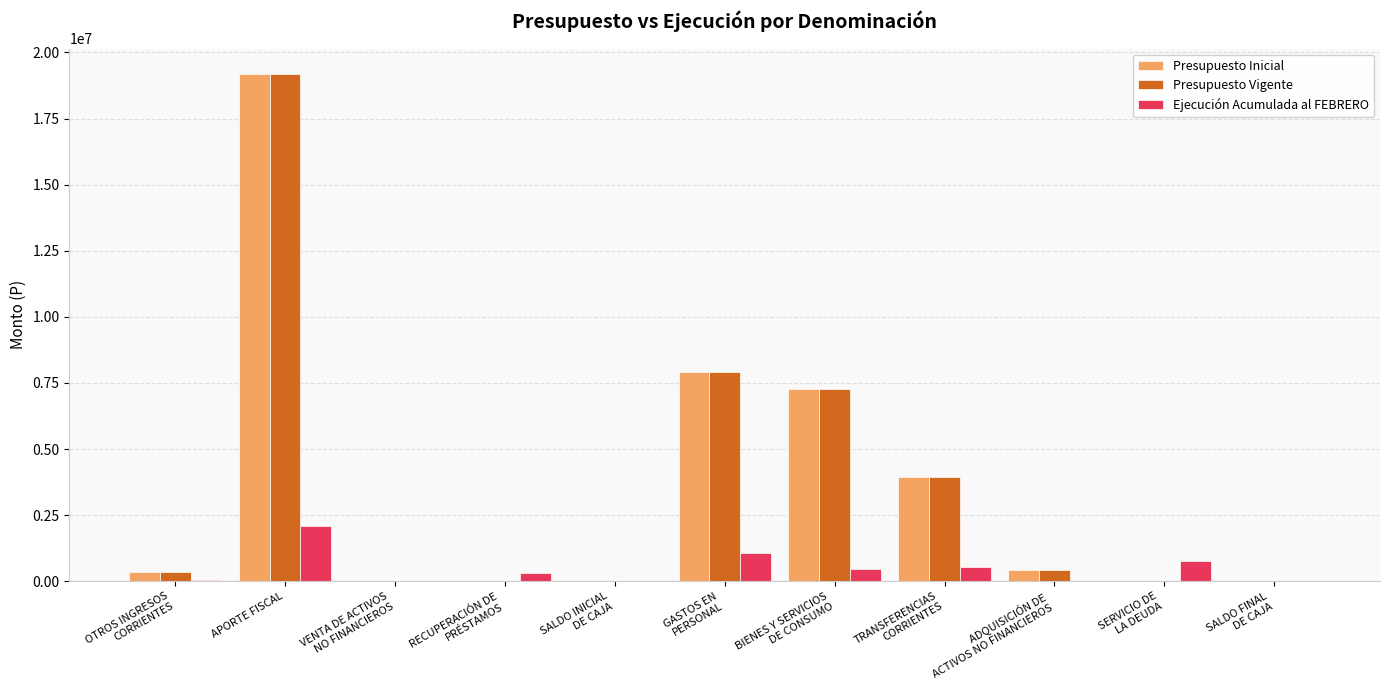

What is the approximate value of Ejecución Acumulada al FEBRERO at SERVICIO DE
LA DEUDA?

765389